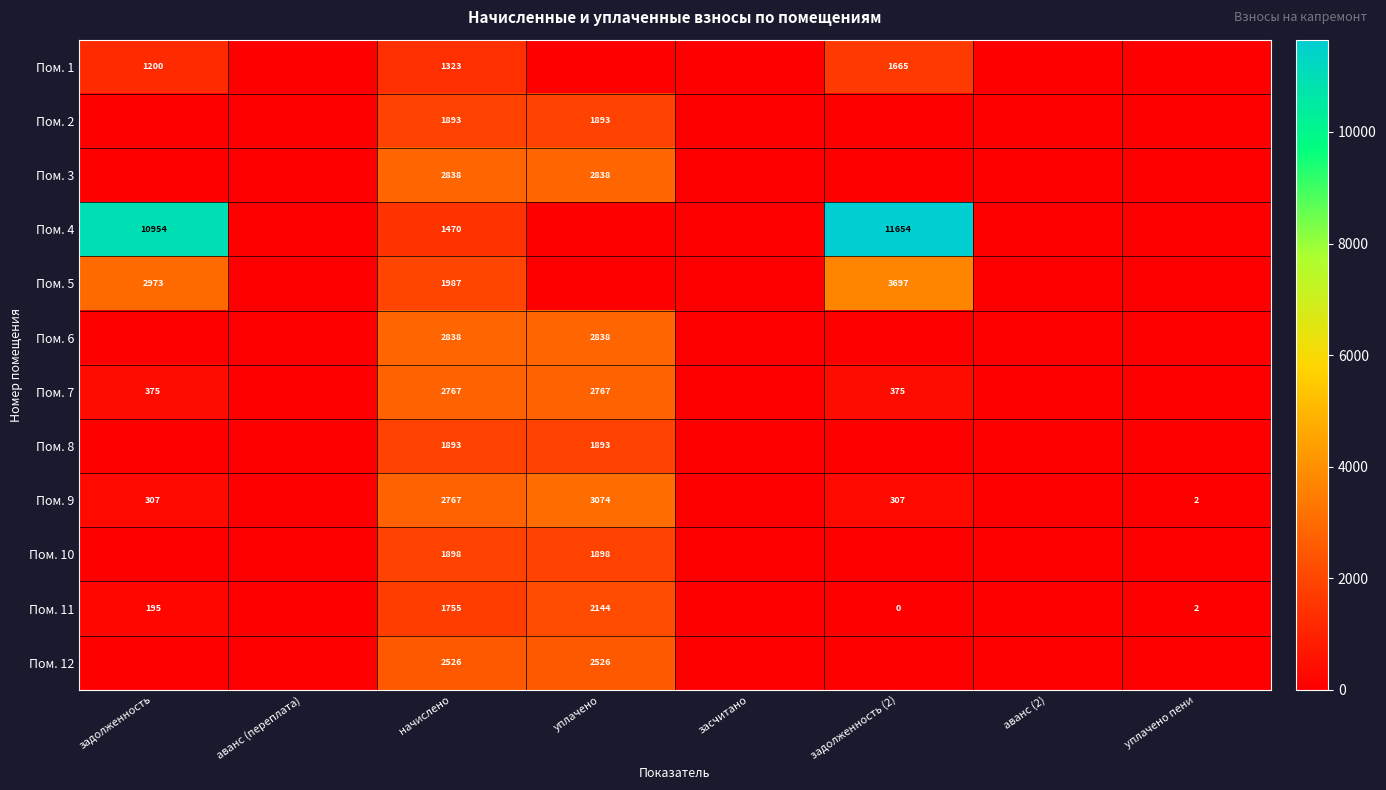

The Пом. 8 series shows 1893 at начислено. True or false?

True